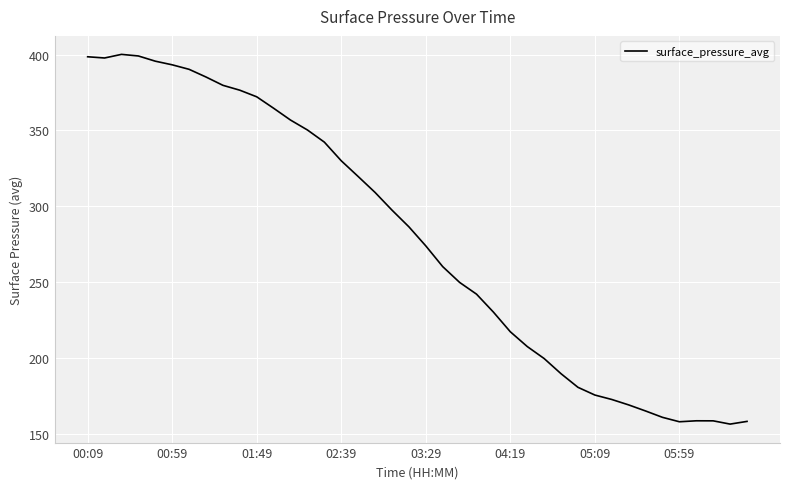

What is the difference between the maximum and minimum values?

243.7